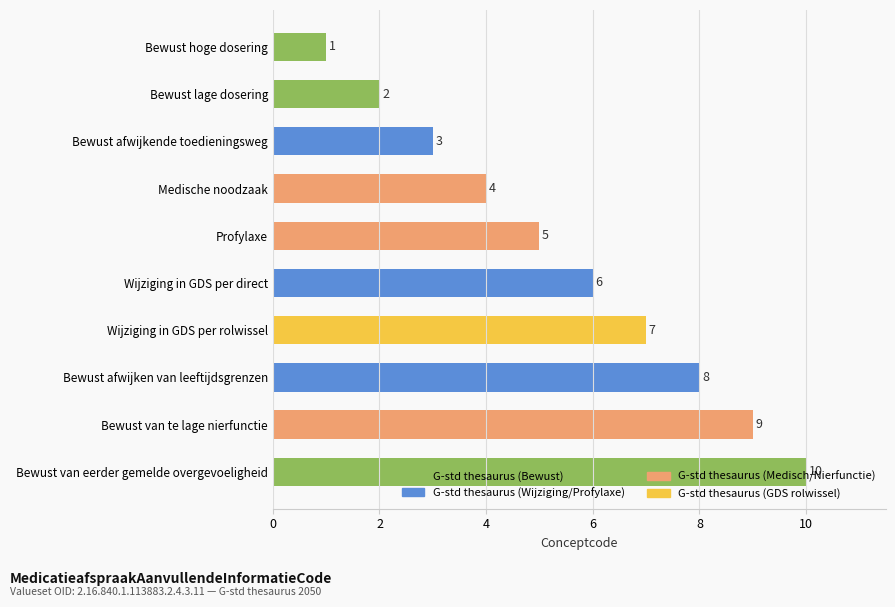

Is it true that the value at Bewust afwijken van leeftijdsgrenzen is 8?

True